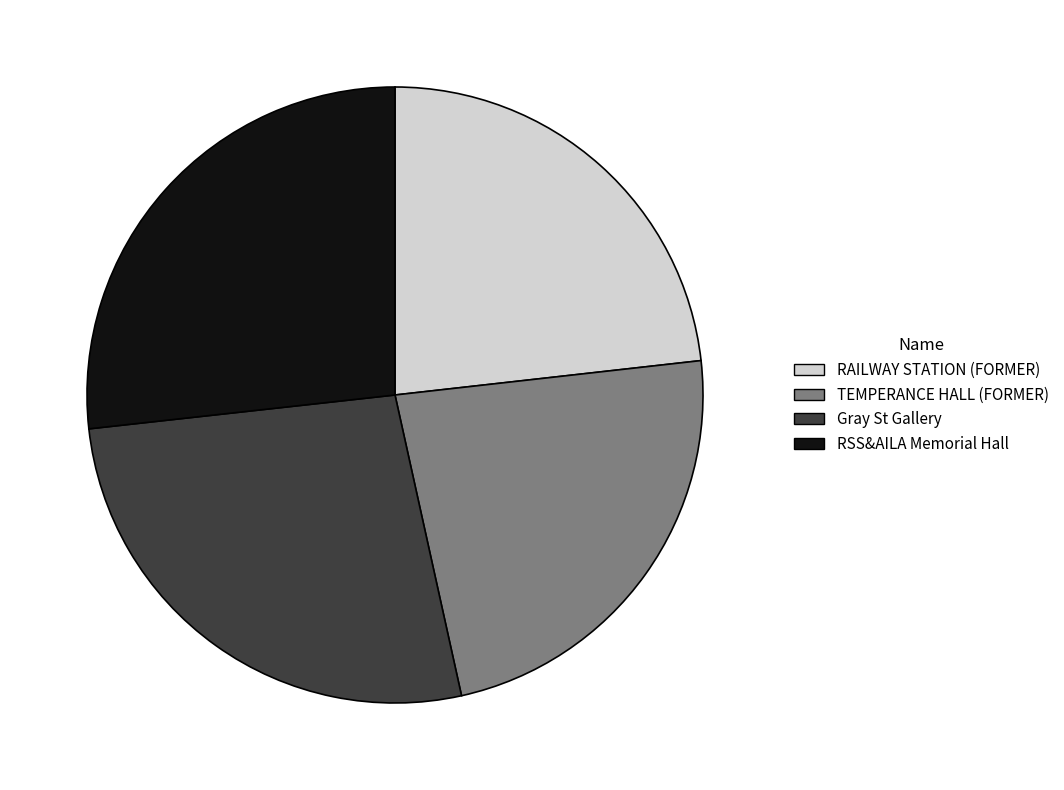

The TEMPERANCE HALL (FORMER) slice represents 11% of the pie. True or false?

False